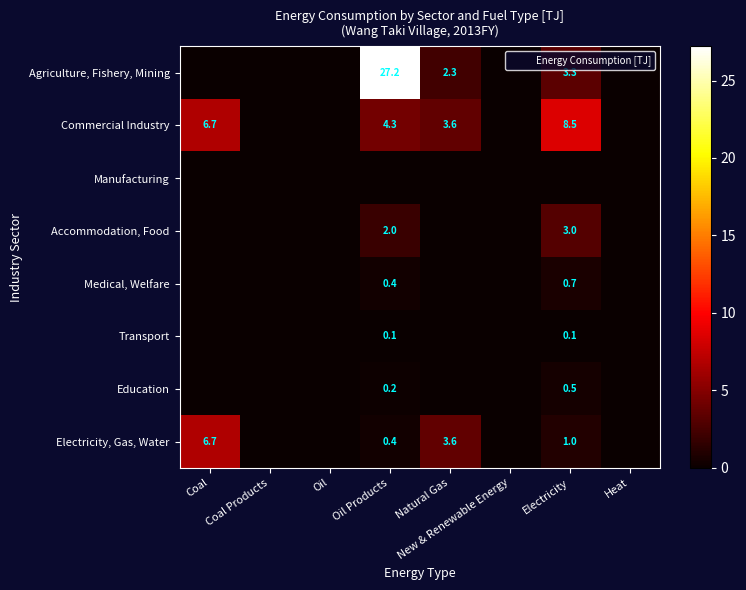

Is it true that Accommodation, Food equals 0.6 at Oil Products?

False